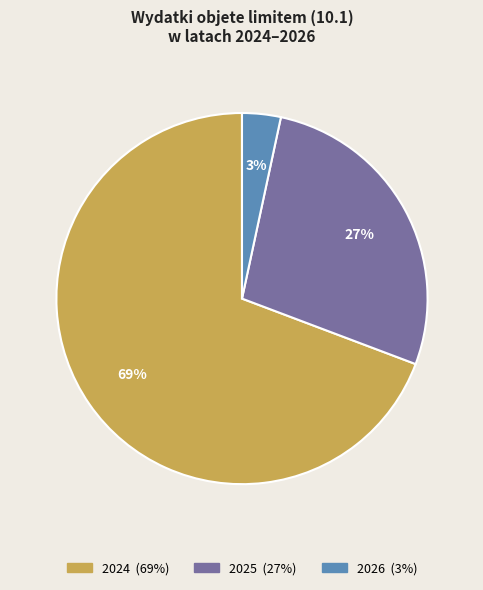

Is the sum of 2026 and 2025 greater than half?

No